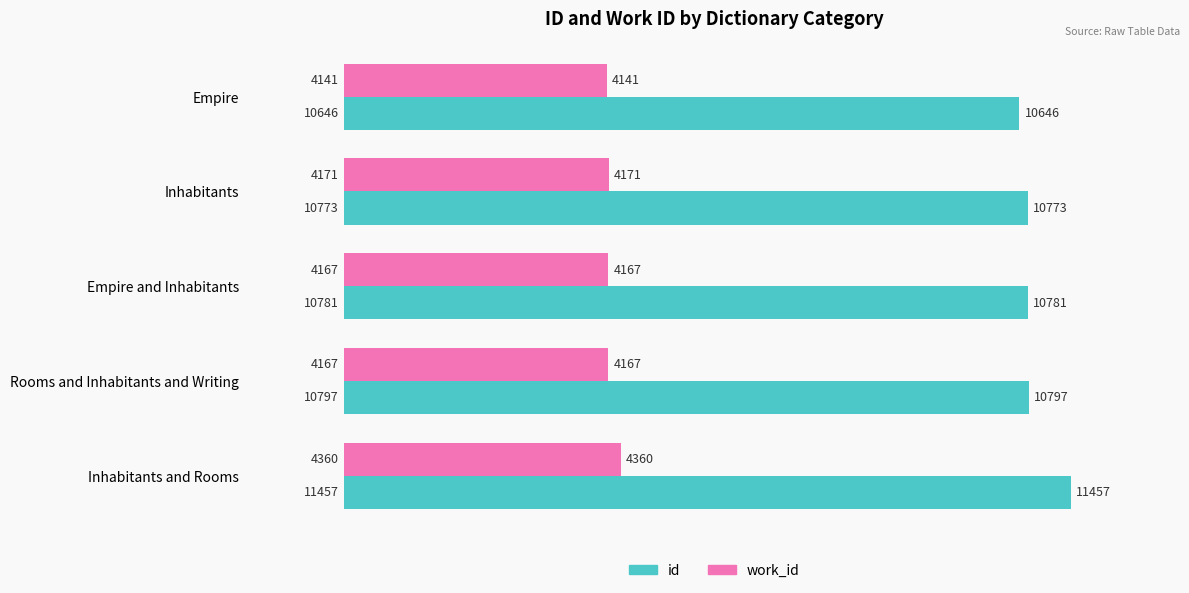

What is the difference between the maximum and second lowest values in the id series?

684